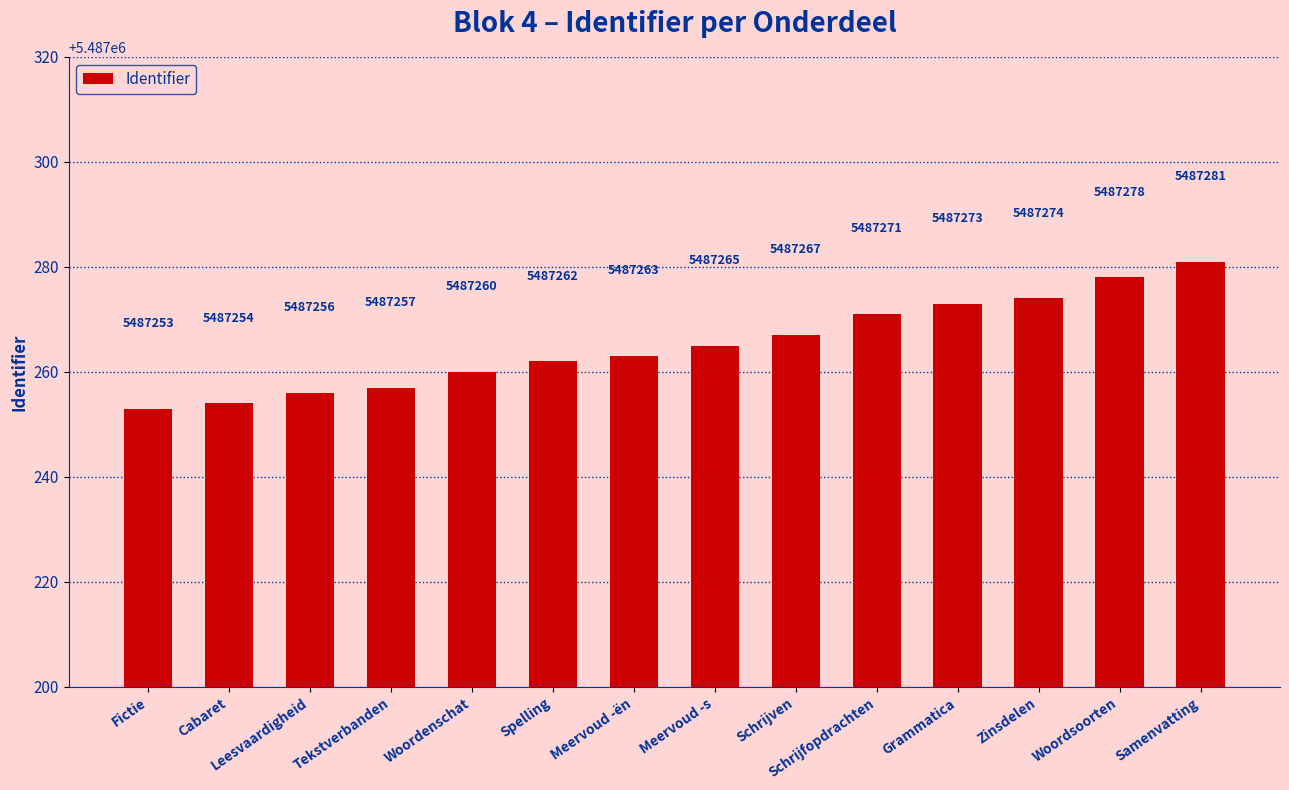

Reading left to right, transcribe all the data shown in this chart.

5487253	5487254	5487256	5487257	5487260	5487262	5487263	5487265	5487267	5487271	5487273	5487274	5487278	5487281